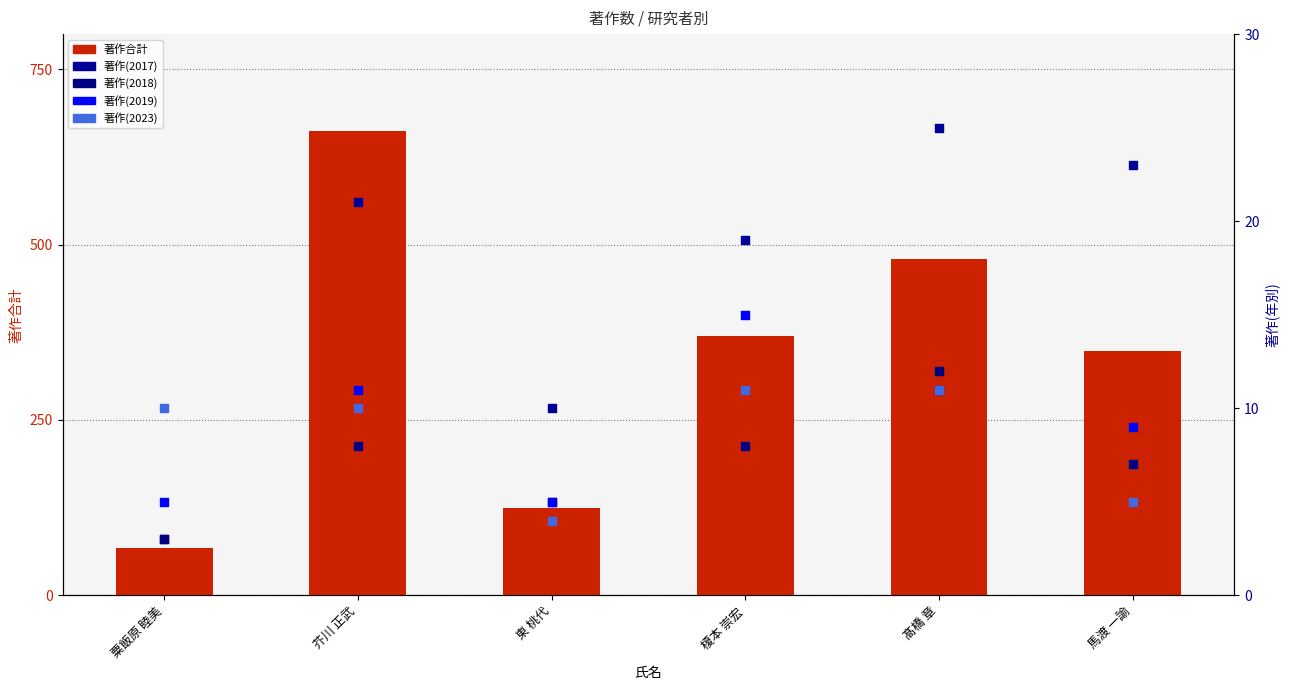

Which series reaches the maximum Y coordinate?

著作合計